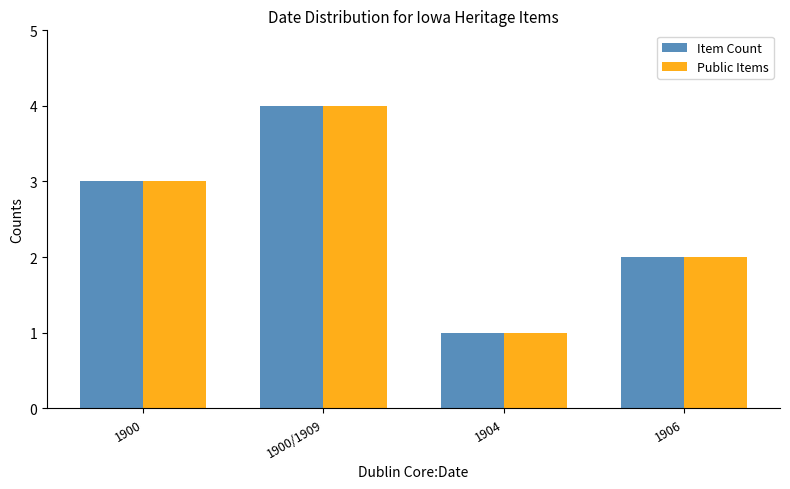

At which category does the chart reach its peak across all series?

1900/1909